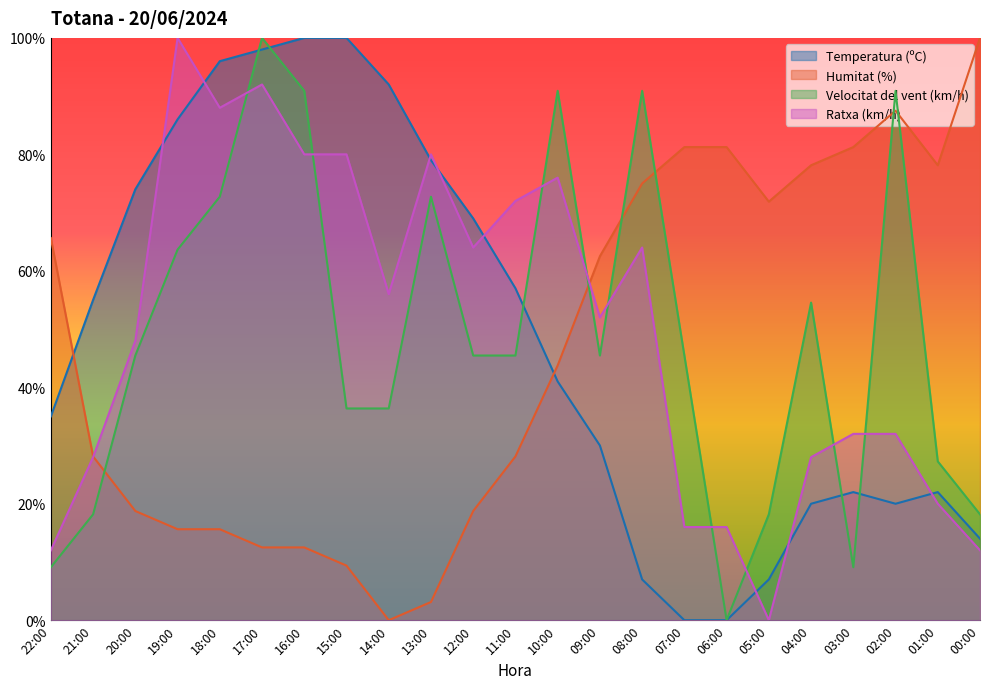

What is the sum of all Ratxa (km/h) values?

1148.0